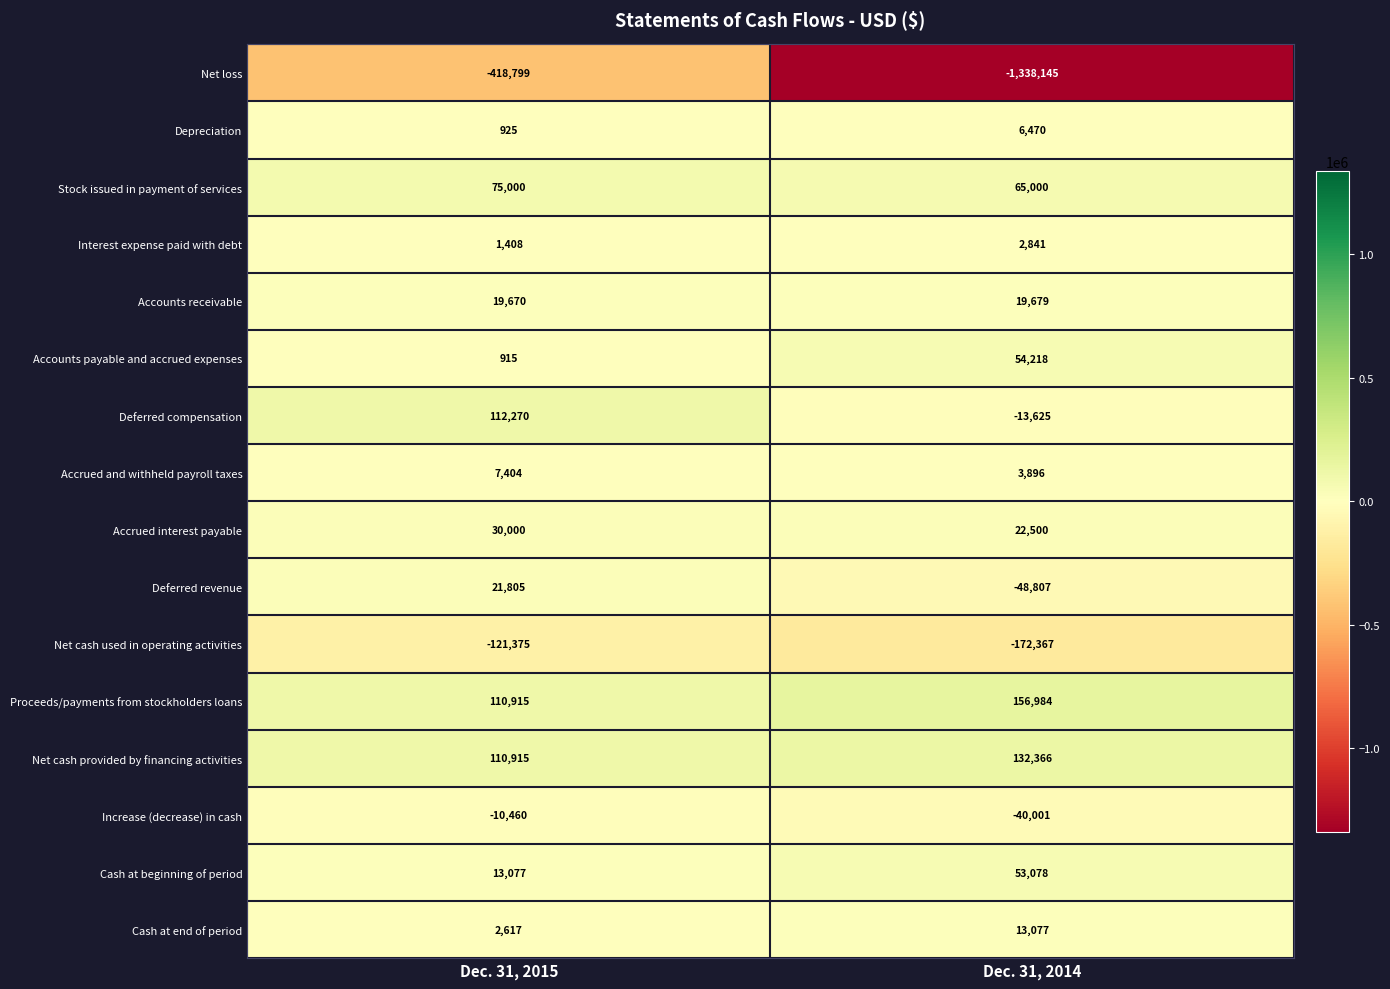

Where is Depreciation nearest to the value 3697?

Dec. 31, 2015